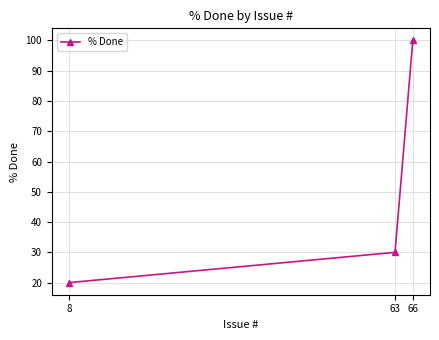

How many series are shown in this chart?

1